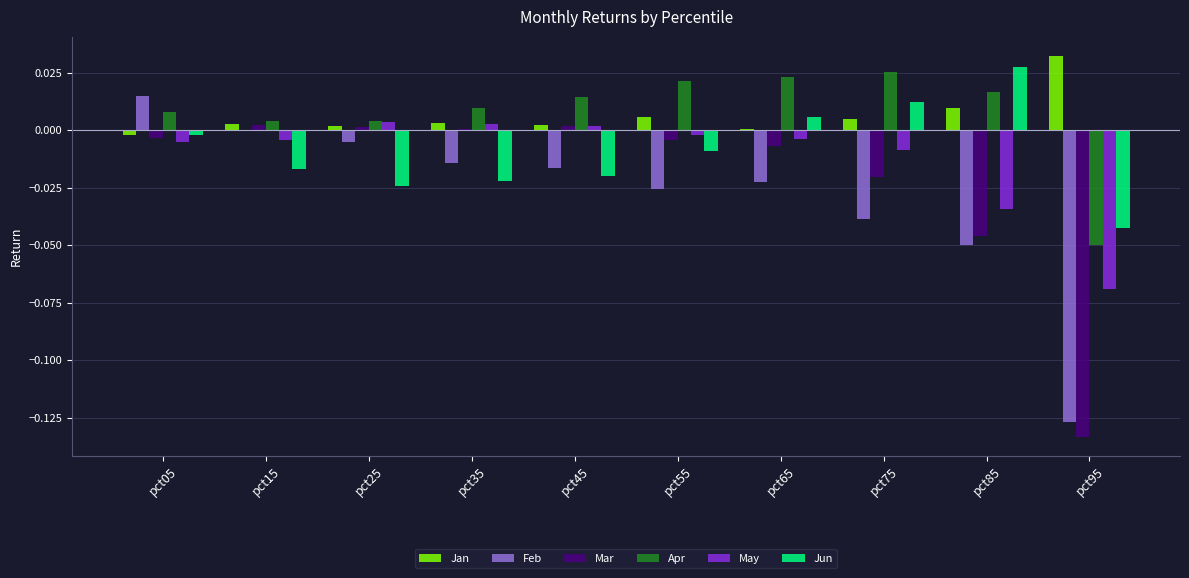

Is the value of Jan at pct15 greater than the value of Feb at pct65?

Yes